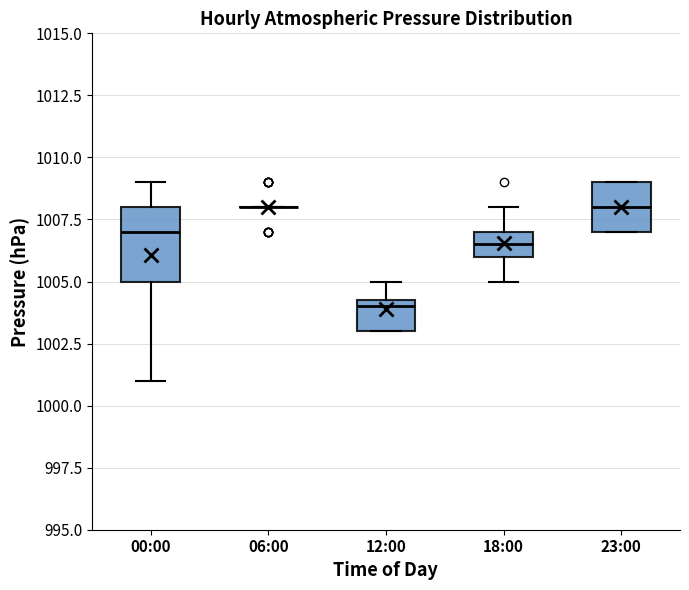

Where is the upper edge of the box for 23:00 on the y-axis? The values are not printed on the chart, so give them approximately, as read against the axis.

1009.0